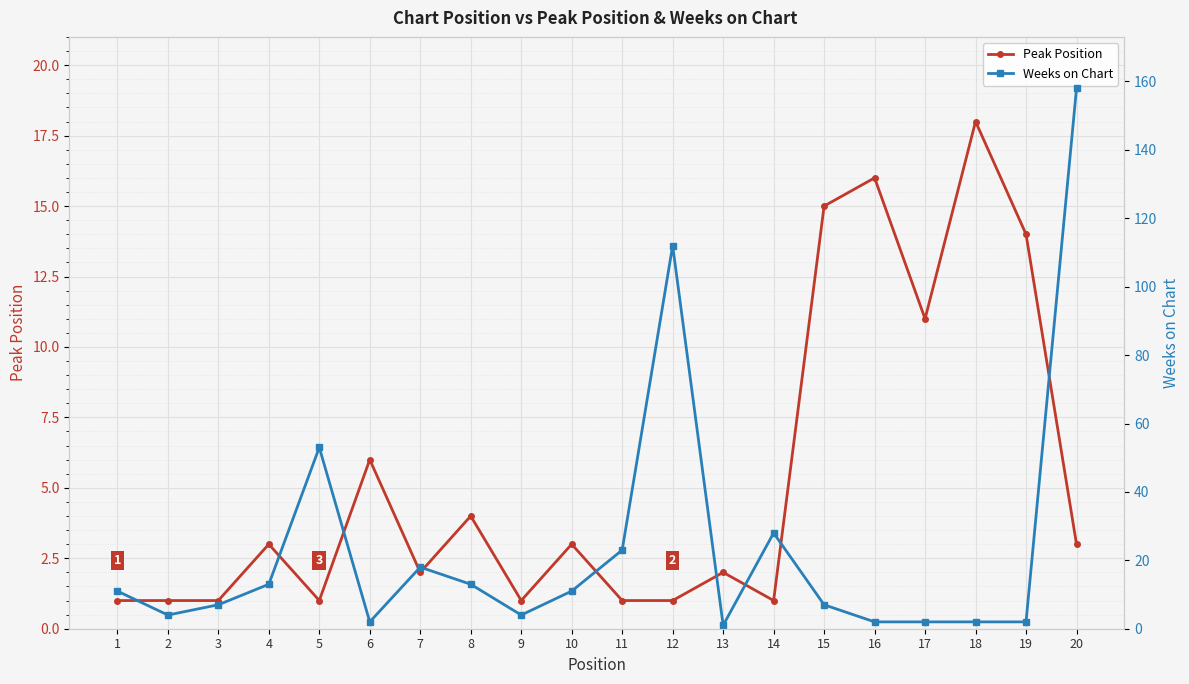

The Peak Position series shows 0 at 2. True or false?

False